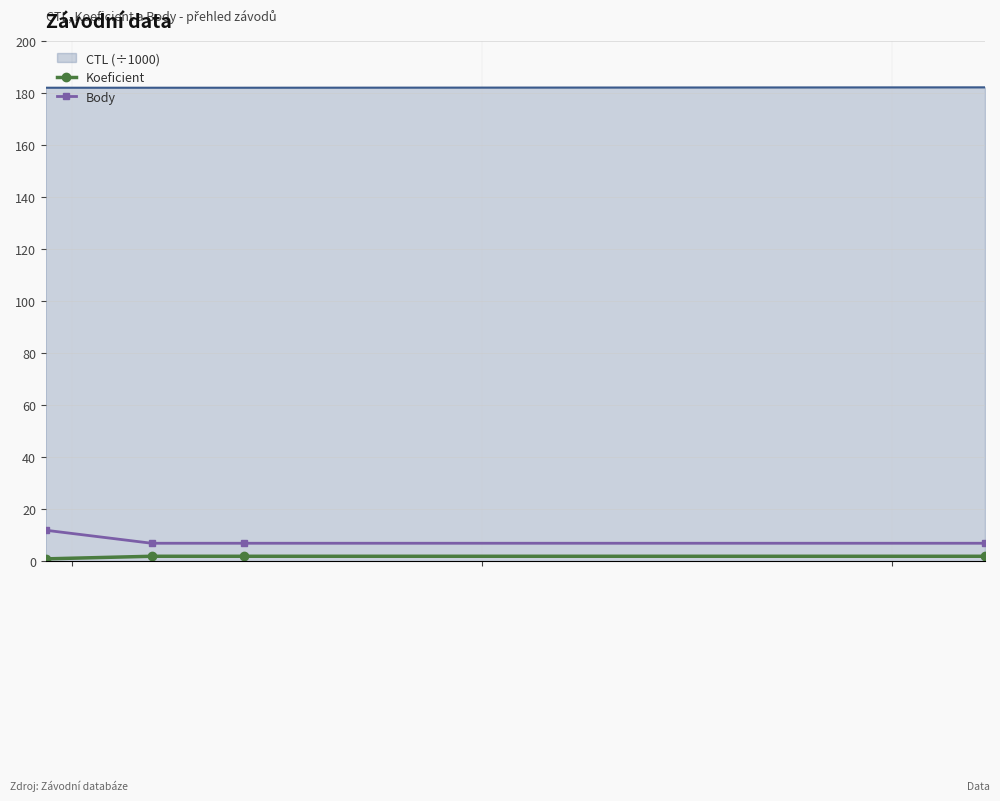

What is the difference between the maximum and second lowest values in the Body series?

5.0